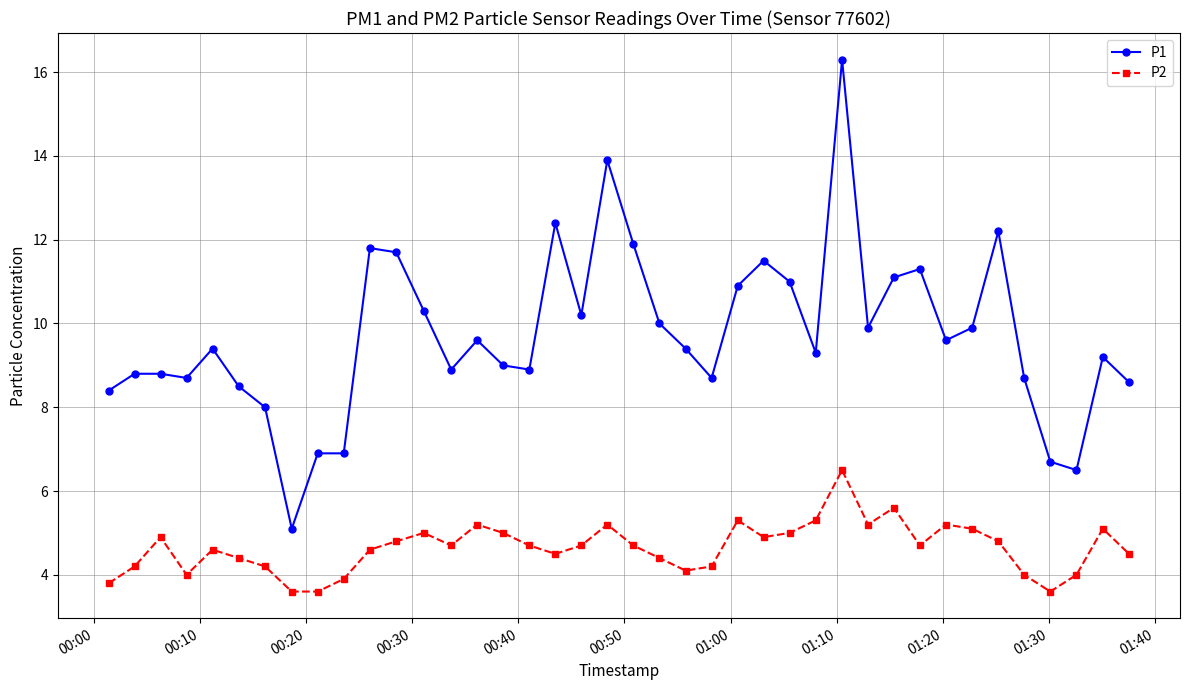

What is the sum of all P2 values?

185.8